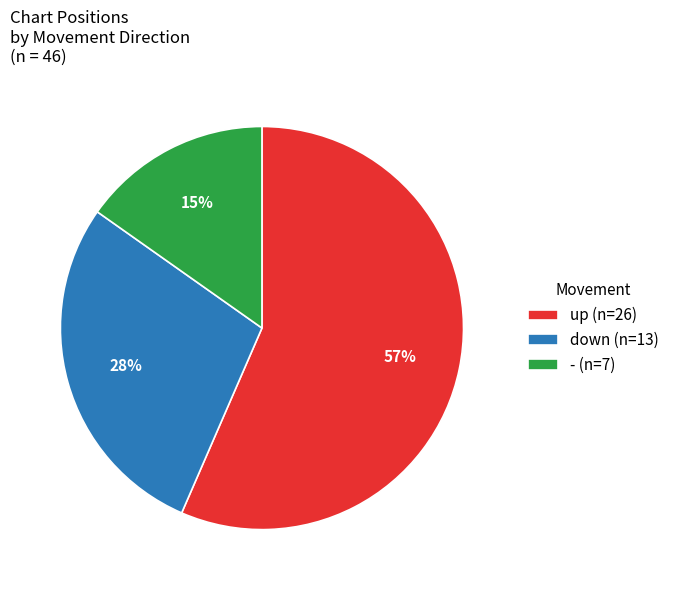

What is the smallest slice in the pie chart?

-